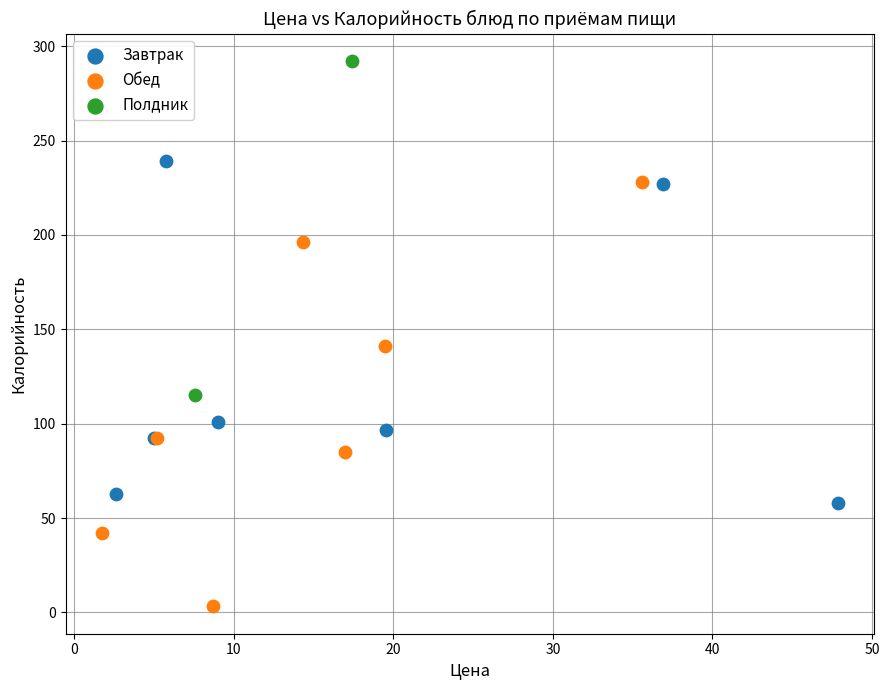

Which series reaches the minimum Y coordinate?

Обед